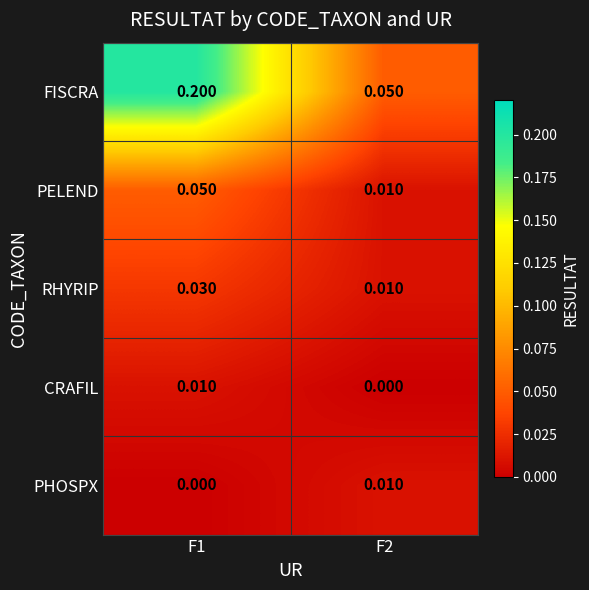

Is the value of CRAFIL at F1 greater than the value of RHYRIP at F1?

No